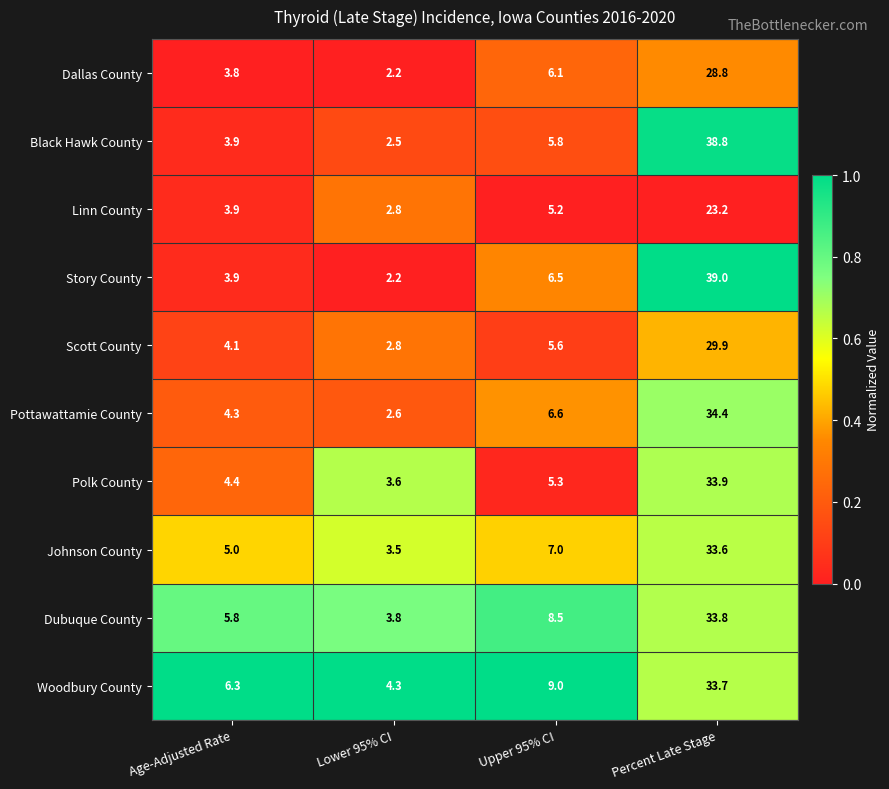

Is the value of Polk County at Age-Adjusted Rate greater than the value of Dubuque County at Age-Adjusted Rate?

No